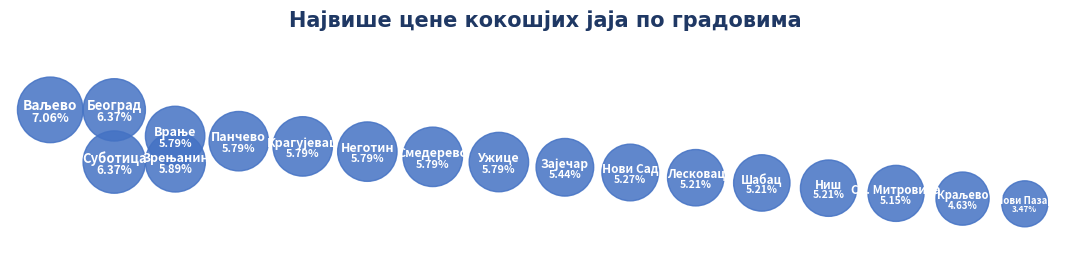

Approximately how many times larger is the value at Нови Пазар compared to Неготин?

0.6